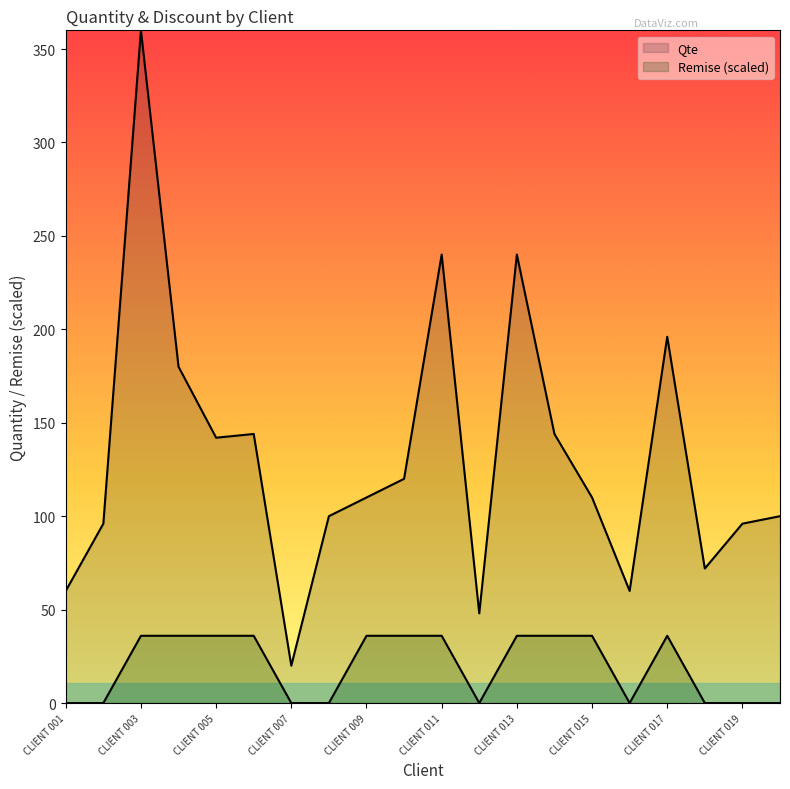

Which series changed the most between CLIENT 007 and CLIENT 008?

Qte